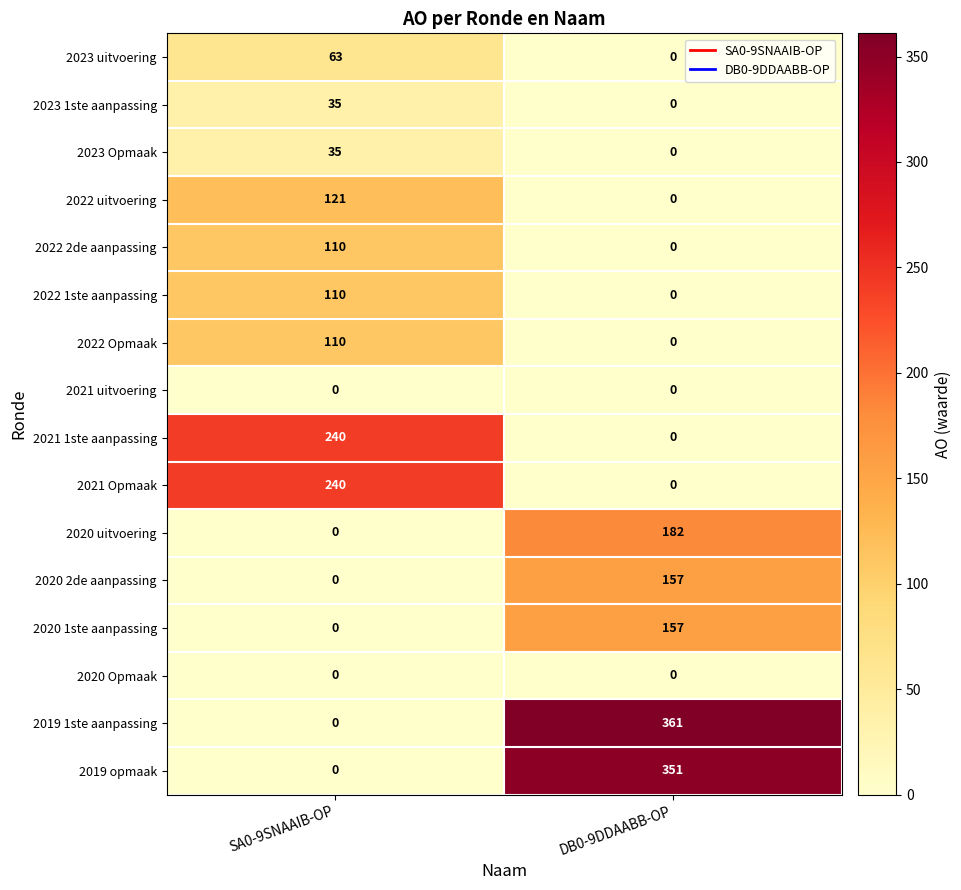

At which category is the sum across all series the highest?

DB0-9DDAABB-OP